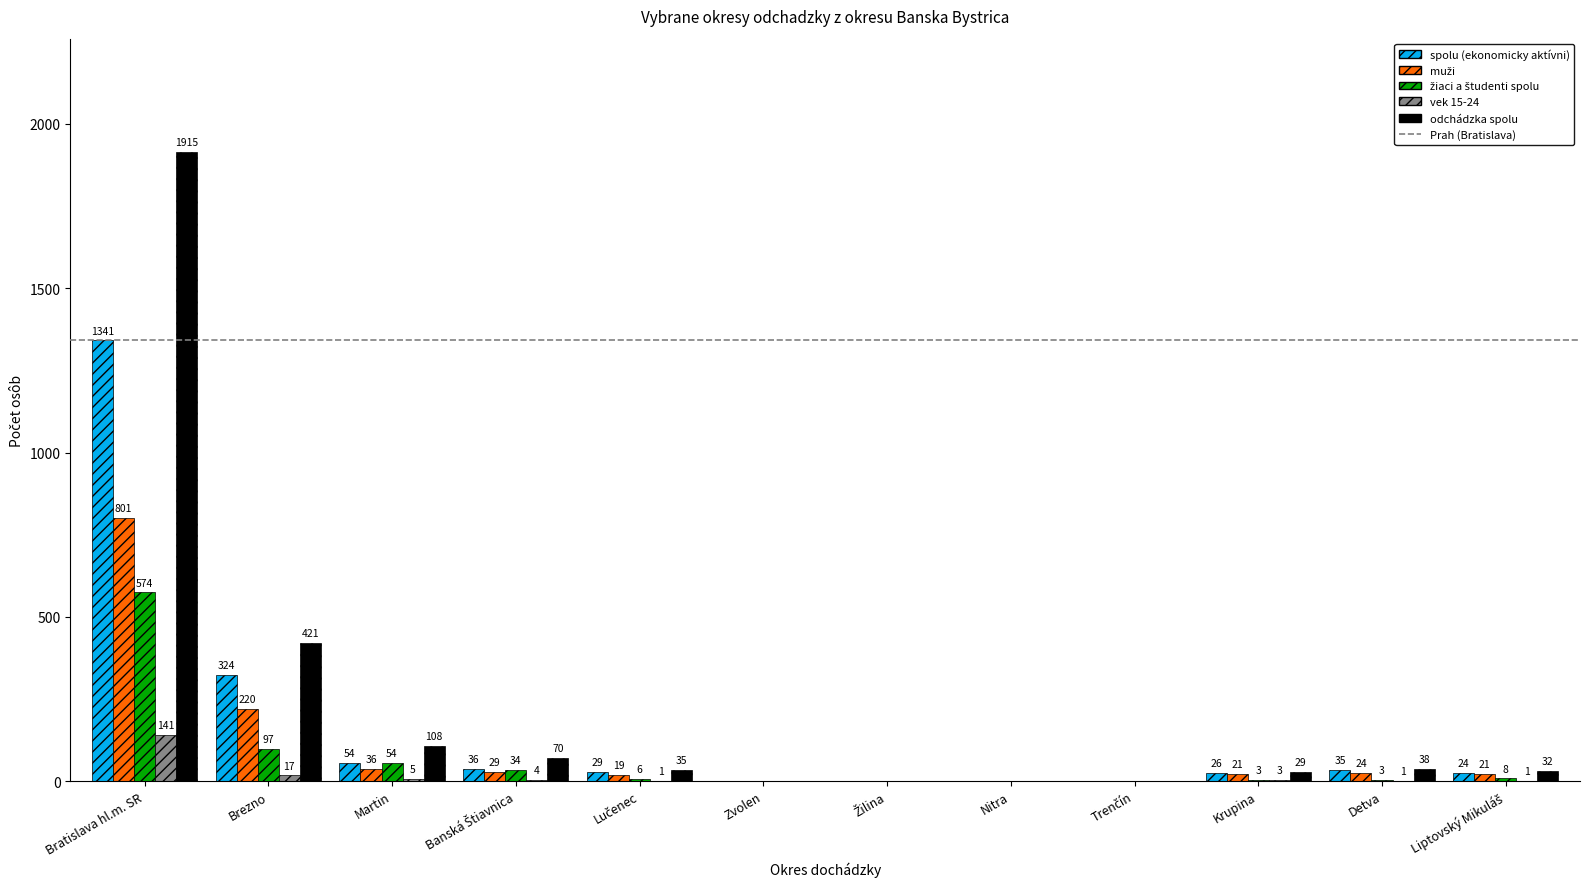

What is the maximum value shown in the chart?

1915